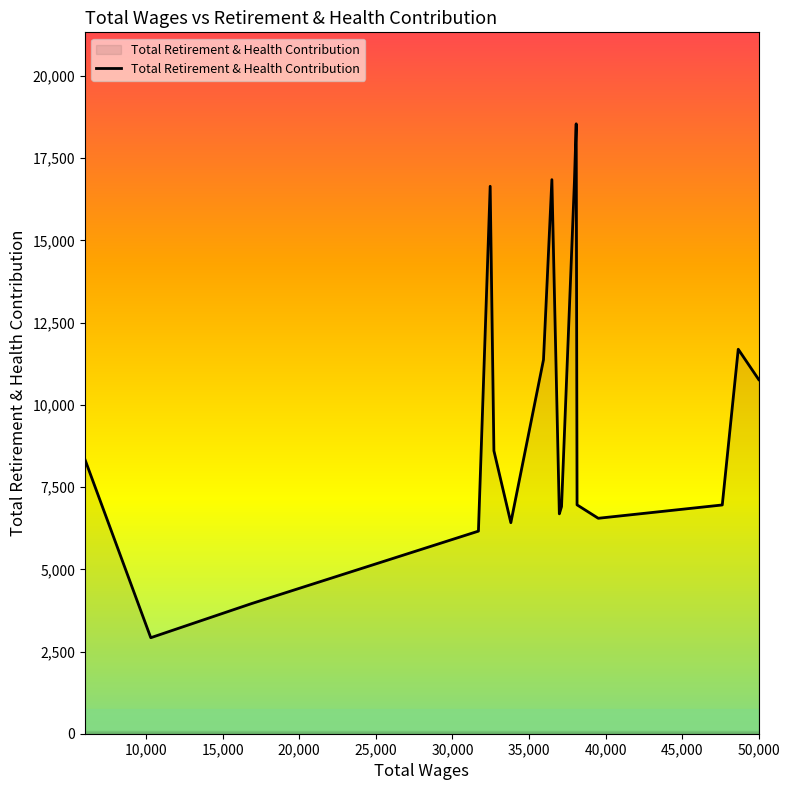

What is the difference between the maximum and minimum values?

15628